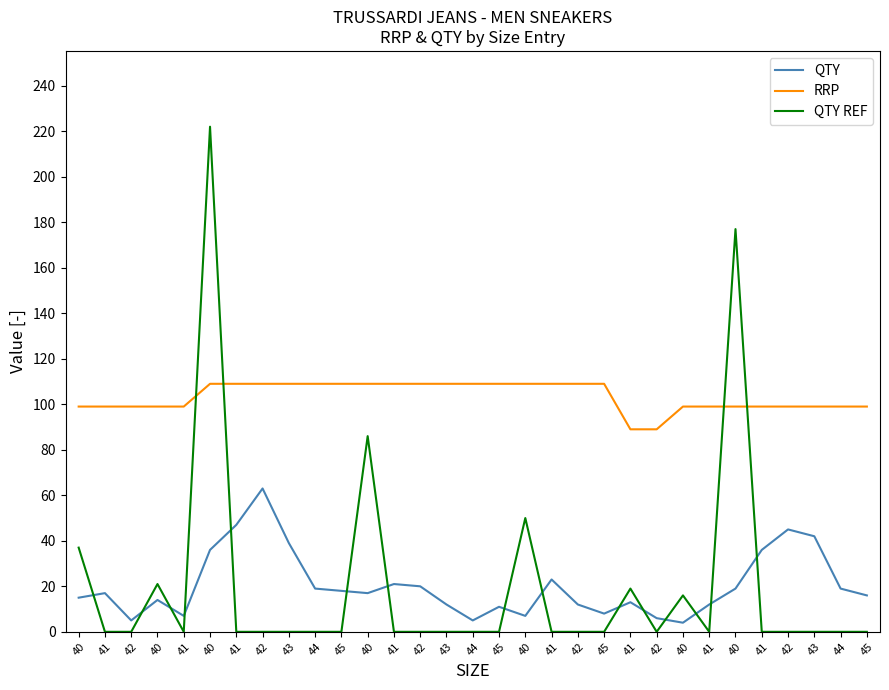

Is it true that QTY REF equals -115 at 44?

False